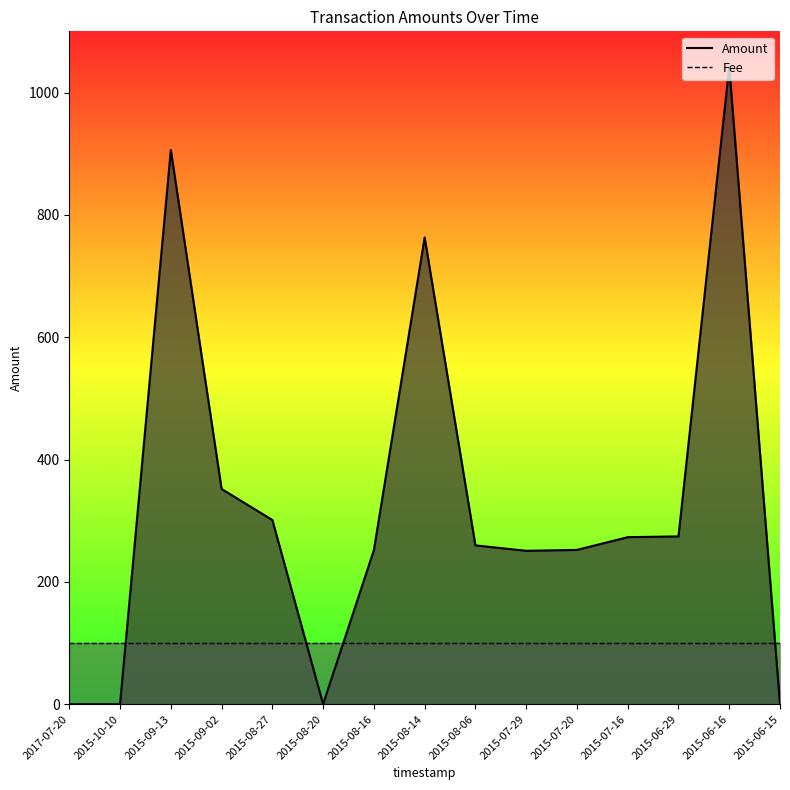

True or false: Fee and Amount cross at least once.

True